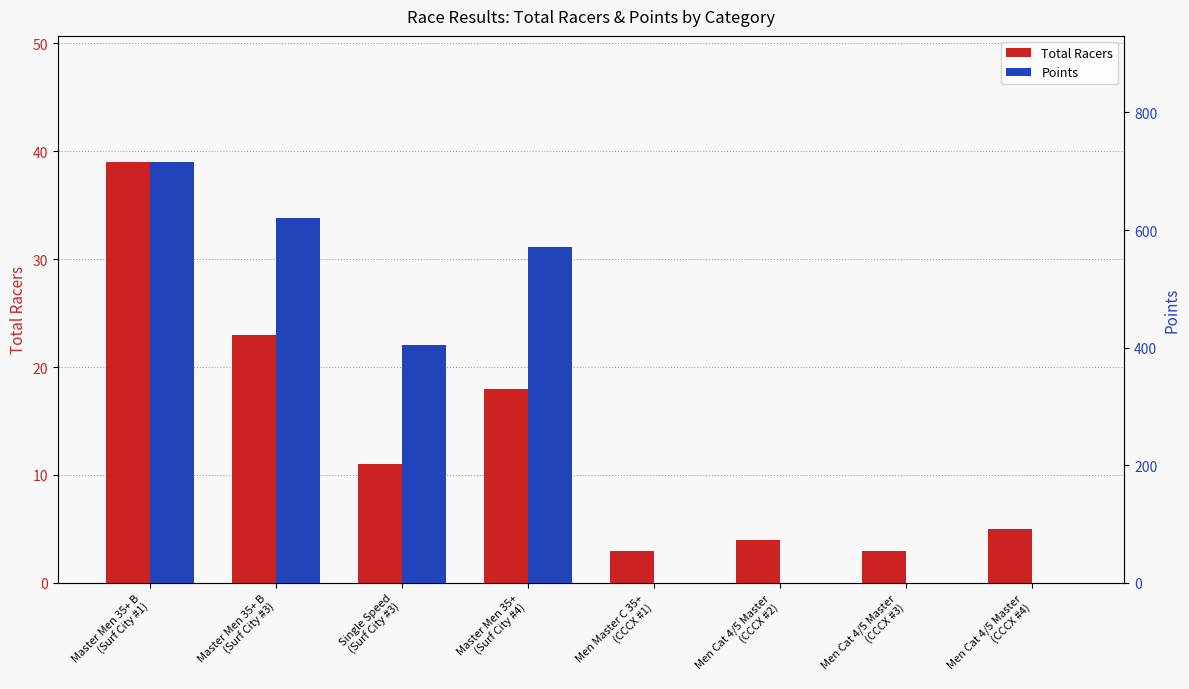

Reading left to right, transcribe all the data shown in this chart.

Total Racers: 39.0	23.0	11.0	18.0	3.0	4.0	3.0	5.0
Points: 715.5	620.8	404.4	571.9	0.0	0.0	0.0	0.0